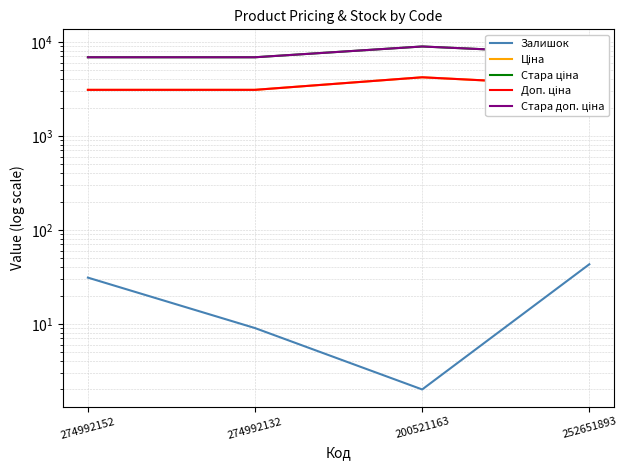

What is the spread (max minus min) of values at 274992152?

6838.4